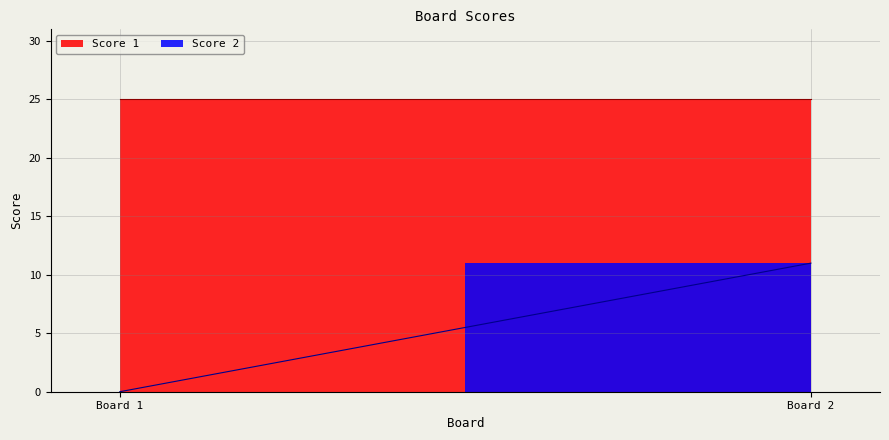

How many lines are shown in the chart?

2